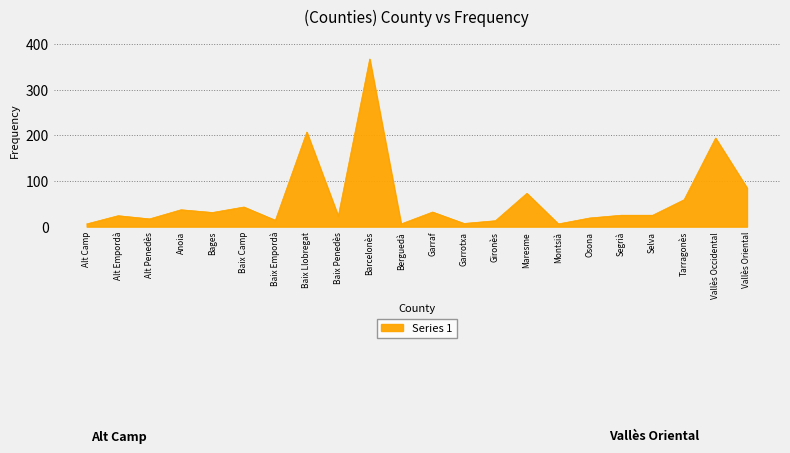

How many distinct data groups are displayed?

1